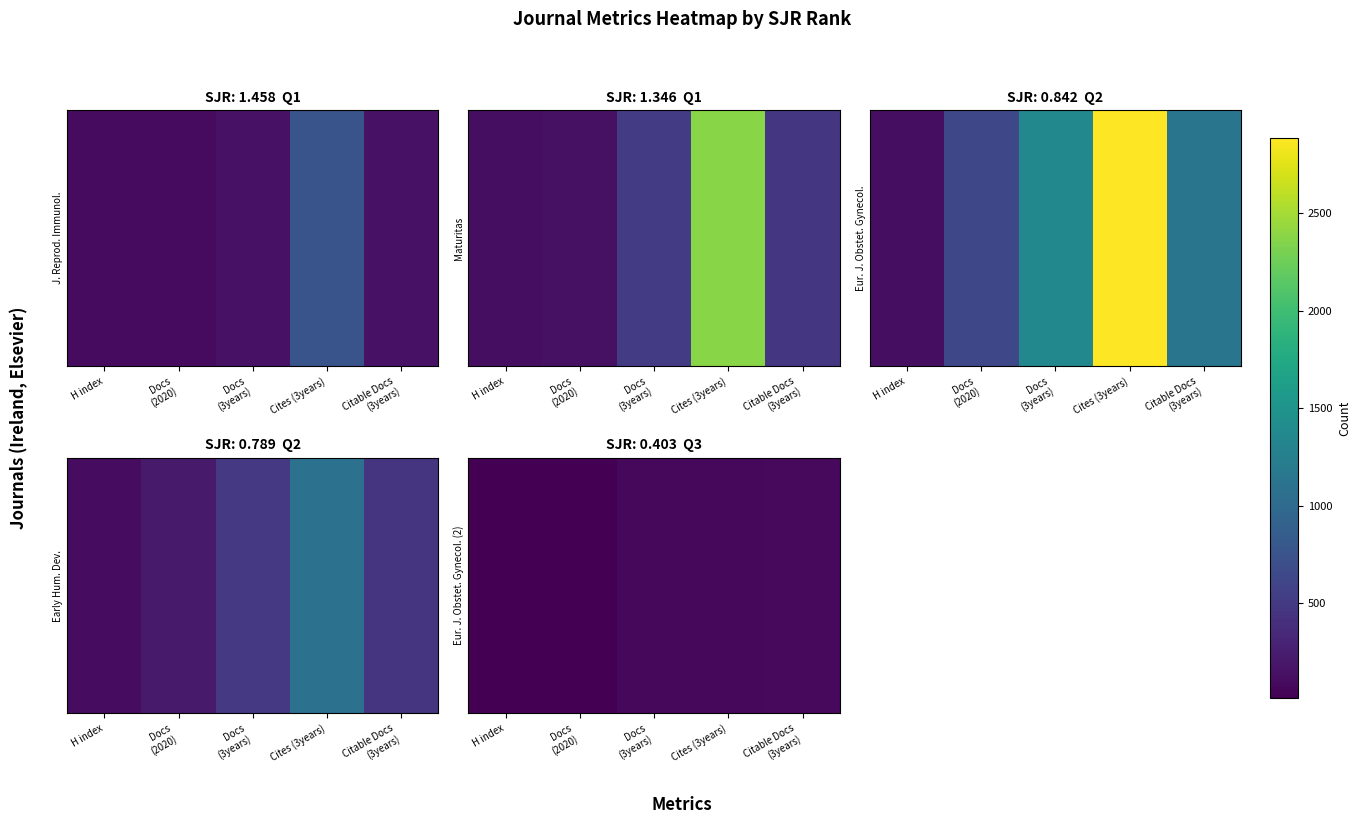

Which category has the lowest value across all series?

H index